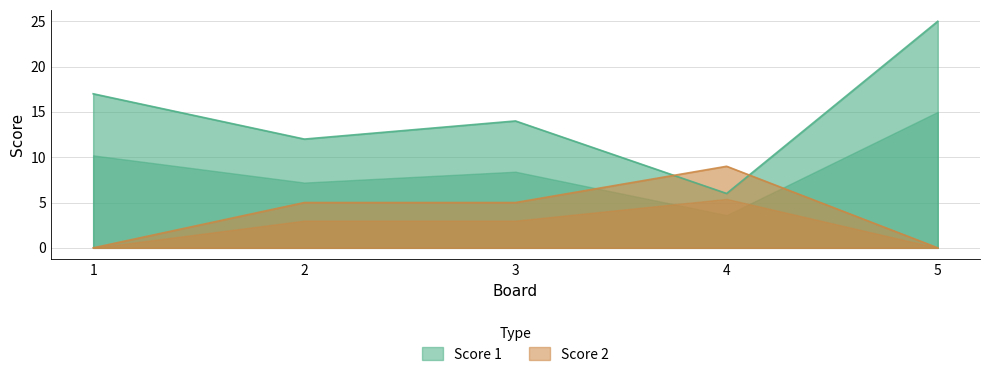

How many lines are shown in the chart?

2